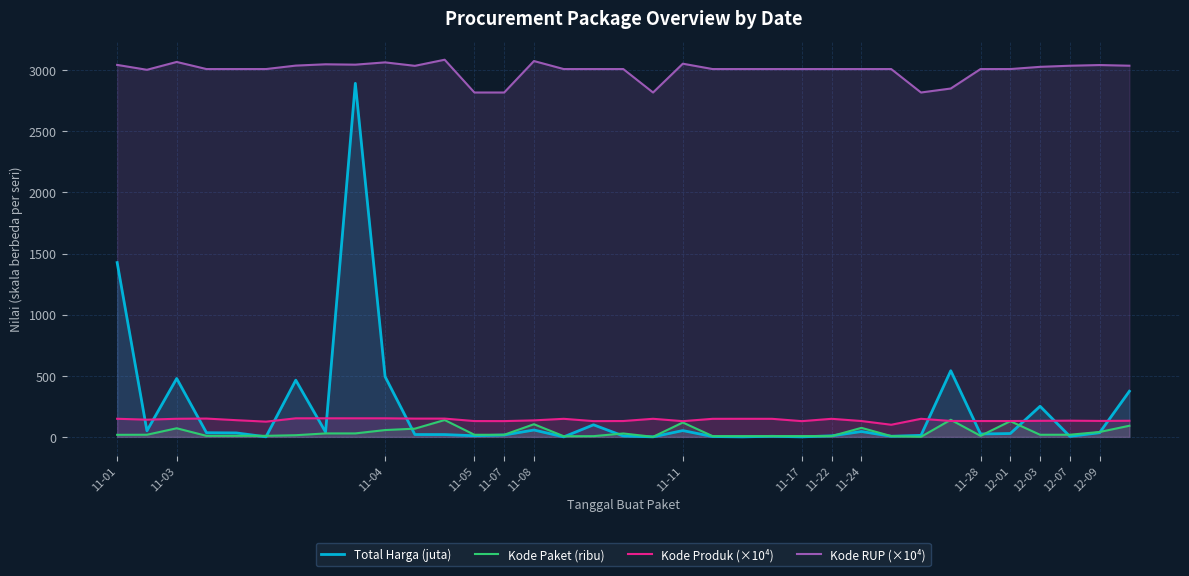

What is the sum of all Kode Produk (×10⁴) values?

4844.3